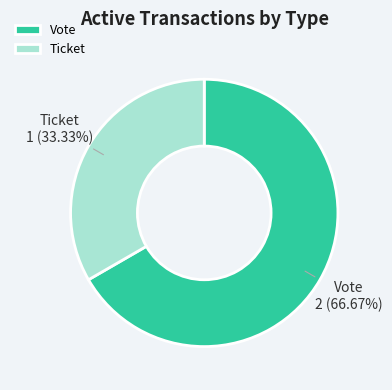

Is the sum of Ticket and Vote greater than half?

Yes